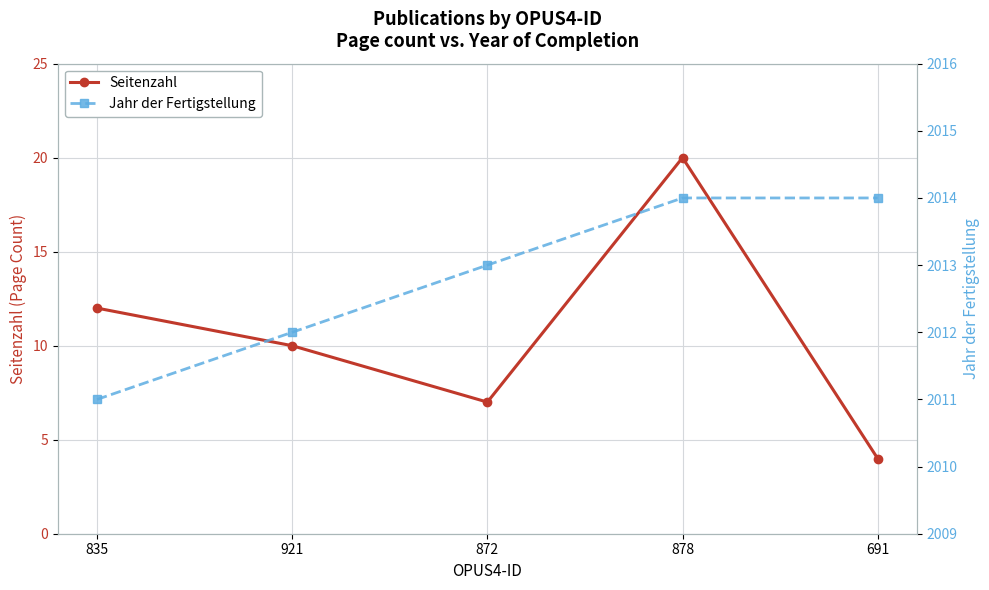

Where is the first local maximum for Seitenzahl?

878